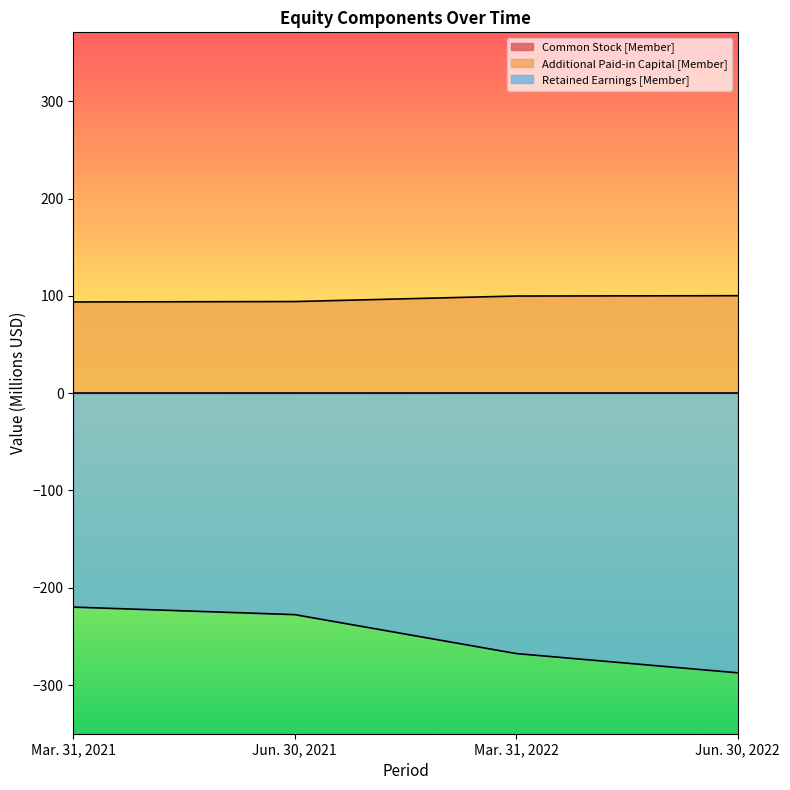

Which category has the highest value across all series?

Jun. 30, 2022